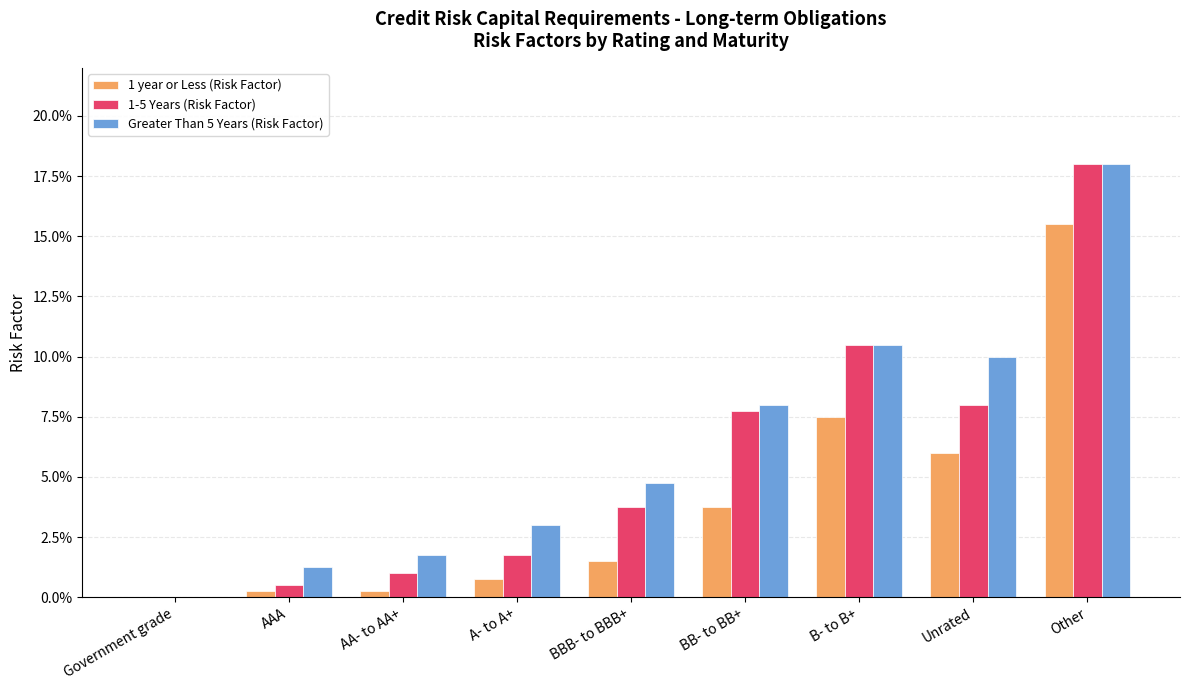

Does the chart contain stacked bars?

No